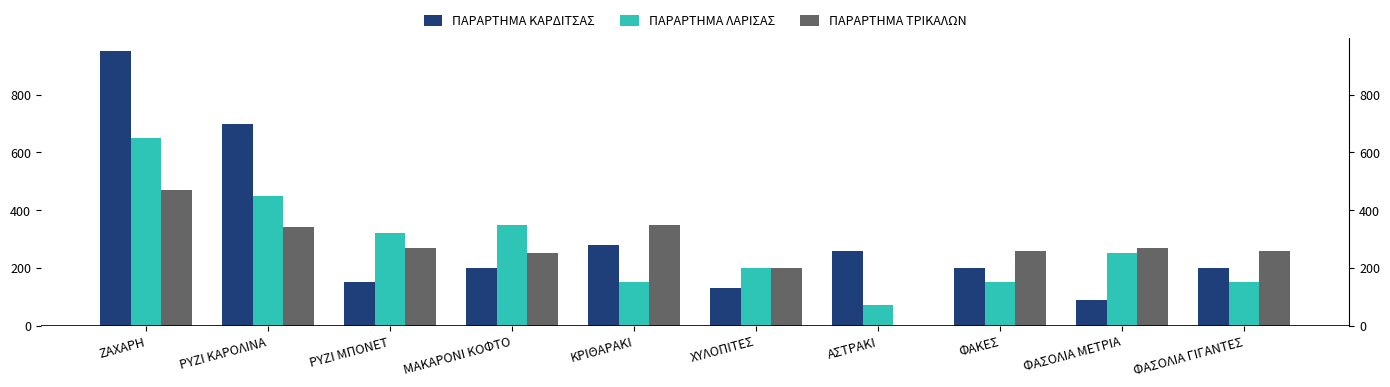

Reading left to right, extract all data points from this chart.

ΠΑΡΑΡΤΗΜΑ ΚΑΡΔΙΤΣΑΣ: ΖΑΧΑΡΗ=950	ΡΥΖΙ ΚΑΡΟΛΙΝΑ=700	ΡΥΖΙ ΜΠΟΝΕΤ=150	ΜΑΚΑΡΟΝΙ ΚΟΦΤΟ=200	ΚΡΙΘΑΡΑΚΙ=280	ΧΥΛΟΠΙΤΕΣ=130	ΑΣΤΡΑΚΙ=260	ΦΑΚΕΣ=200	ΦΑΣΟΛΙΑ ΜΕΤΡΙΑ=90	ΦΑΣΟΛΙΑ ΓΙΓΑΝΤΕΣ=200
ΠΑΡΑΡΤΗΜΑ ΛΑΡΙΣΑΣ: ΖΑΧΑΡΗ=650	ΡΥΖΙ ΚΑΡΟΛΙΝΑ=450	ΡΥΖΙ ΜΠΟΝΕΤ=320	ΜΑΚΑΡΟΝΙ ΚΟΦΤΟ=350	ΚΡΙΘΑΡΑΚΙ=150	ΧΥΛΟΠΙΤΕΣ=200	ΑΣΤΡΑΚΙ=70	ΦΑΚΕΣ=150	ΦΑΣΟΛΙΑ ΜΕΤΡΙΑ=250	ΦΑΣΟΛΙΑ ΓΙΓΑΝΤΕΣ=150
ΠΑΡΑΡΤΗΜΑ ΤΡΙΚΑΛΩΝ: ΖΑΧΑΡΗ=470	ΡΥΖΙ ΚΑΡΟΛΙΝΑ=340	ΡΥΖΙ ΜΠΟΝΕΤ=270	ΜΑΚΑΡΟΝΙ ΚΟΦΤΟ=250	ΚΡΙΘΑΡΑΚΙ=350	ΧΥΛΟΠΙΤΕΣ=200	ΑΣΤΡΑΚΙ=0	ΦΑΚΕΣ=260	ΦΑΣΟΛΙΑ ΜΕΤΡΙΑ=270	ΦΑΣΟΛΙΑ ΓΙΓΑΝΤΕΣ=260